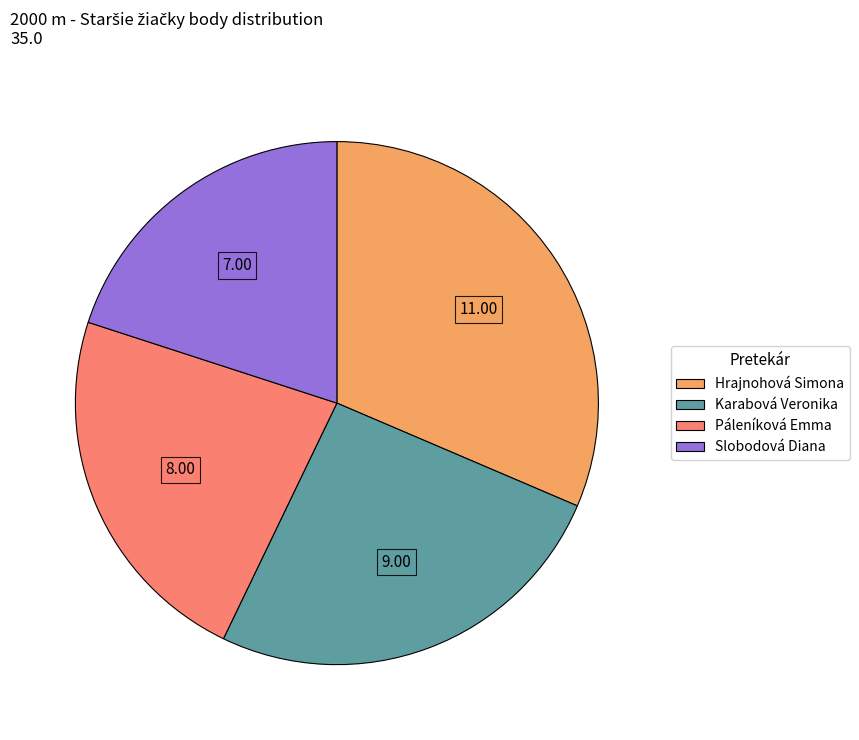

Approximately how many times larger is the value at Karabová Veronika compared to Hrajnohová Simona?

0.8